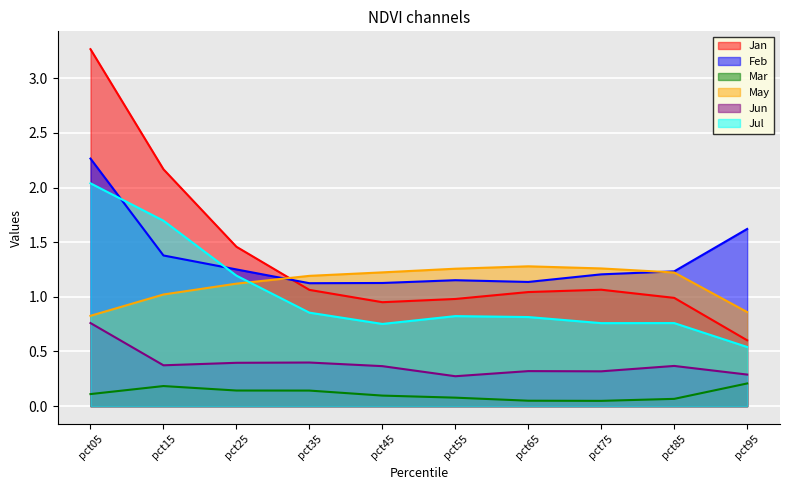

Rank the series by their maximum value, from highest to lowest.

Jan, Feb, Jul, May, Jun, Mar